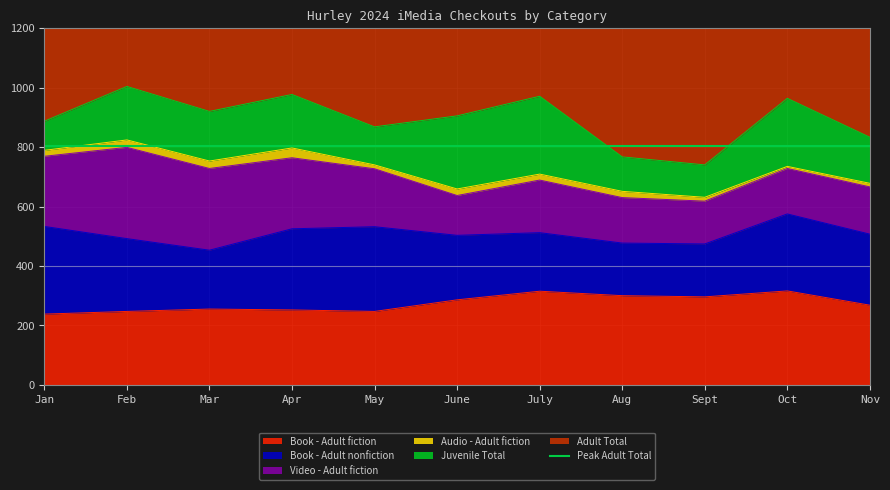

The value of Book - Adult nonfiction at Aug is 177. True or false?

True